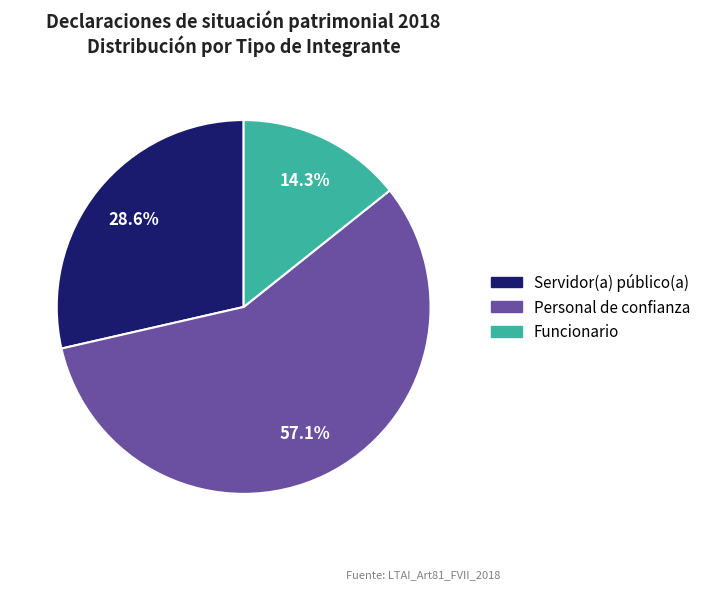

To the nearest percent, what portion does Personal de confianza represent?

57%